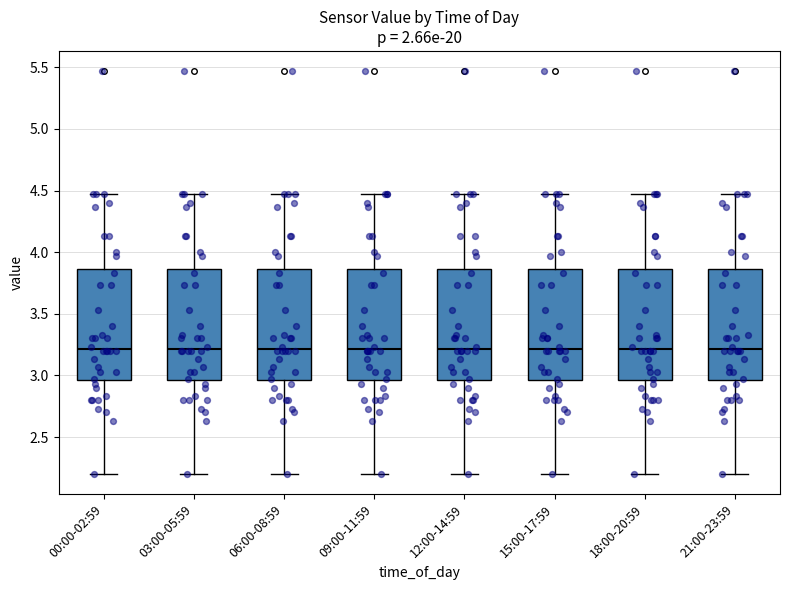

Reading left to right, read every box against the y-axis: the position of its median line, the range the box covers, and the ends of its whiskers. The values are not printed on the chart, so give them approximately, as read against the axis.

00:00-02:59: median 3.20, box 2.95 to 3.85, whiskers 2.20 to 4.45
03:00-05:59: median 3.20, box 2.95 to 3.85, whiskers 2.20 to 4.45
06:00-08:59: median 3.20, box 2.95 to 3.85, whiskers 2.20 to 4.45
09:00-11:59: median 3.20, box 2.95 to 3.85, whiskers 2.20 to 4.45
12:00-14:59: median 3.20, box 2.95 to 3.85, whiskers 2.20 to 4.45
15:00-17:59: median 3.20, box 2.95 to 3.85, whiskers 2.20 to 4.45
18:00-20:59: median 3.20, box 2.95 to 3.85, whiskers 2.20 to 4.45
21:00-23:59: median 3.20, box 2.95 to 3.85, whiskers 2.20 to 4.45